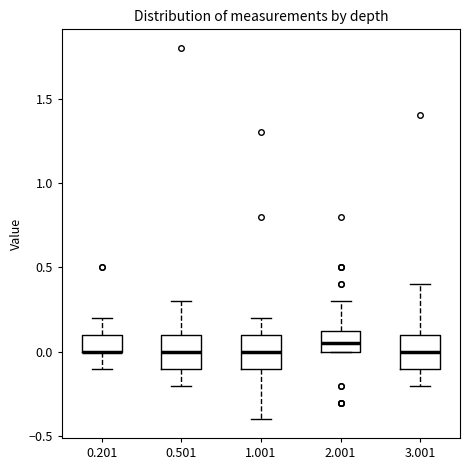

Reading left to right, read every box against the y-axis: the position of its median line, the range the box covers, and the ends of its whiskers. The values are not printed on the chart, so give them approximately, as read against the axis.

0.201: median 0.00 (drawn on the box's lower edge), box 0.00 to 0.10, whiskers -0.10 to 0.20
0.501: median 0.00, box -0.10 to 0.10, whiskers -0.20 to 0.30
1.001: median 0.00, box -0.10 to 0.10, whiskers -0.40 to 0.20
2.001: median 0.05, box 0.00 to 0.15, whiskers 0.00 to 0.30
3.001: median 0.00, box -0.10 to 0.10, whiskers -0.20 to 0.40